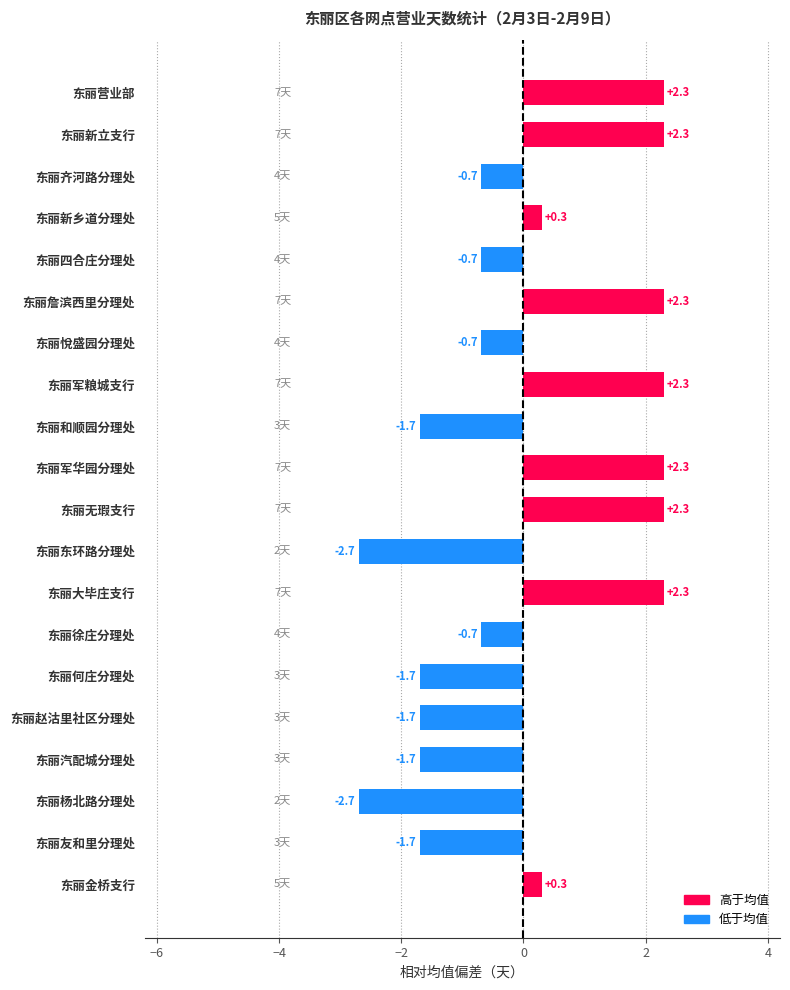

What is the change in value from 东丽赵沽里社区分理处 to 东丽军粮城支行?

+4.0